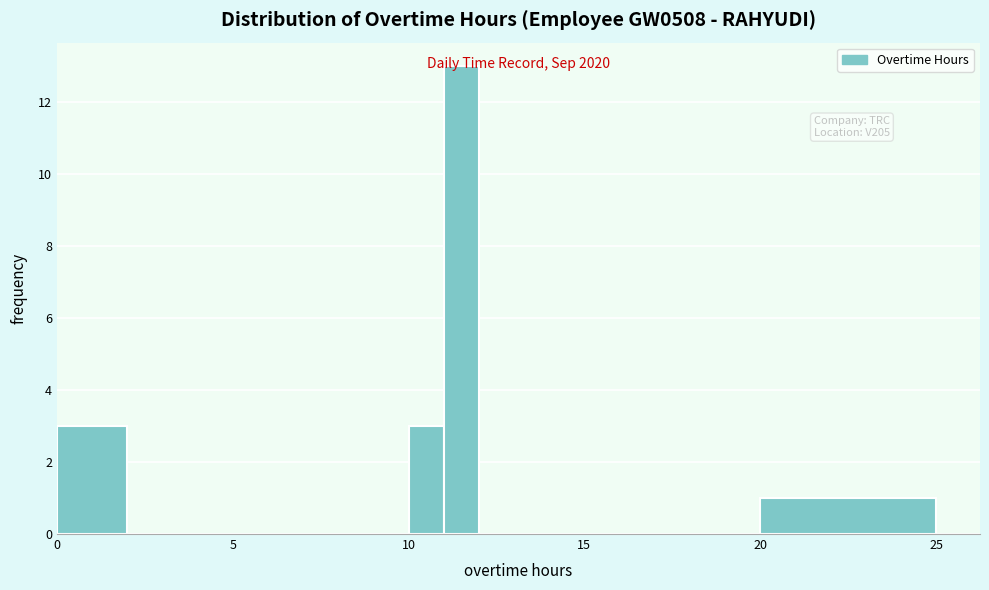

Read against the x-axis, roughly where is the centre of the tallest bar?

11.5